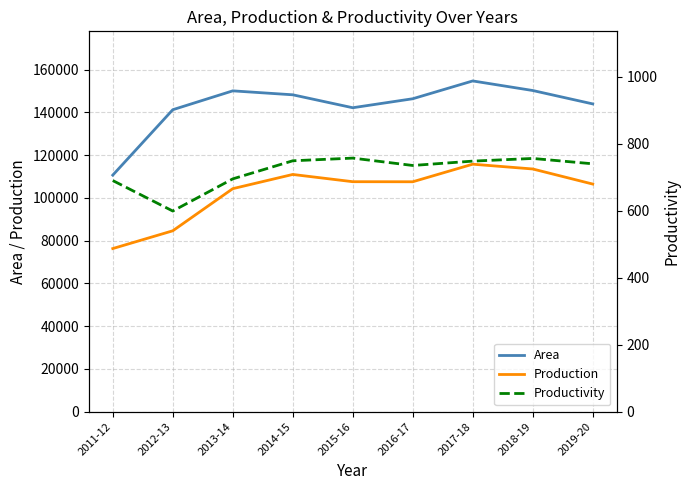

At how many categories does at least one series exceed 4833?

9